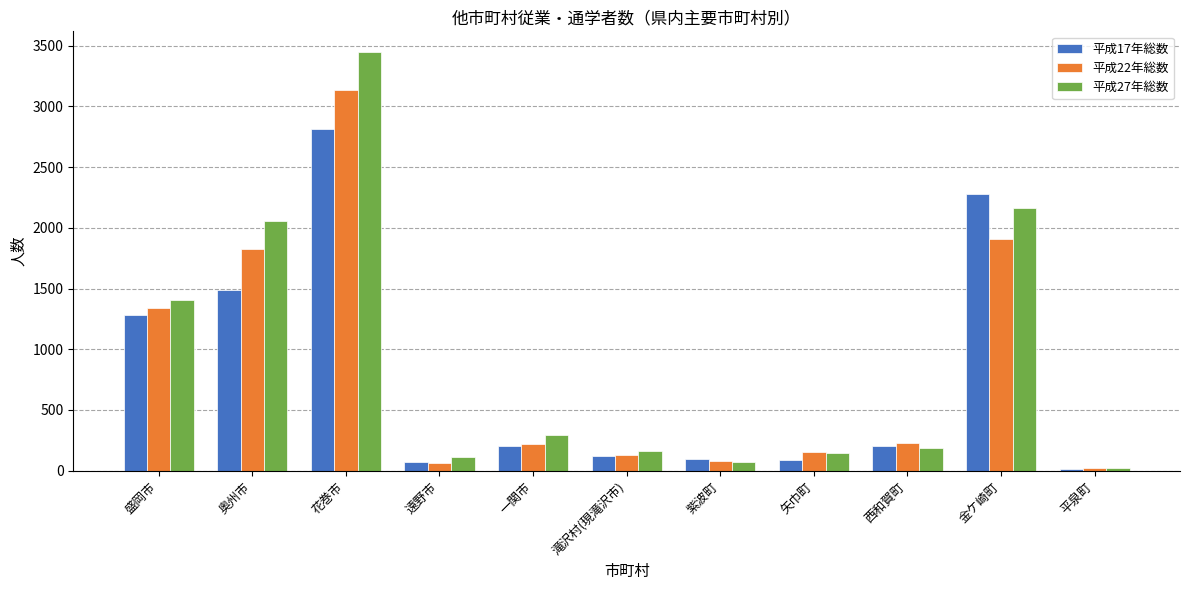

The 平成17年総数 series shows 75 at 遠野市. True or false?

True